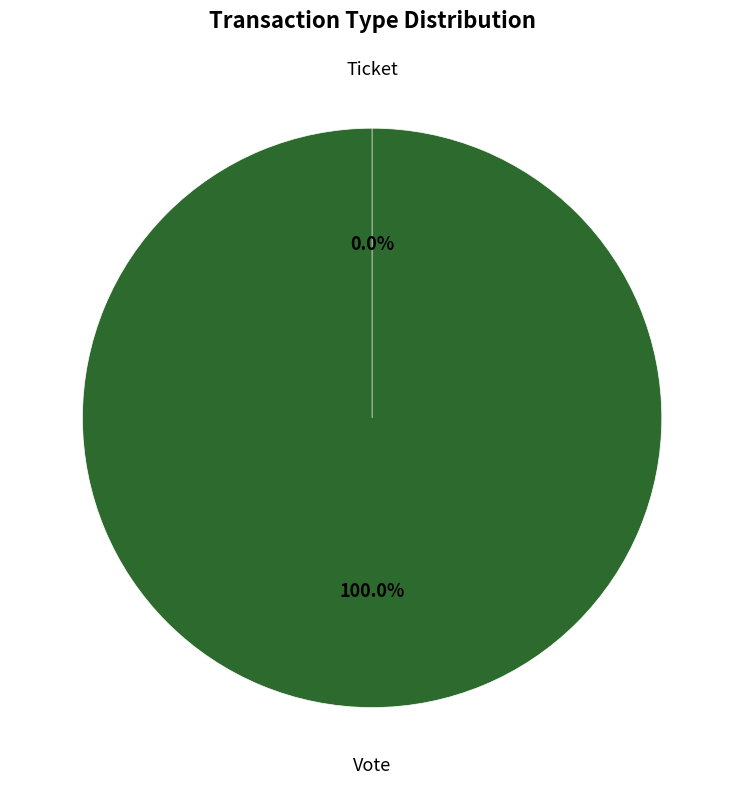

Count the number of slices in the pie.

2